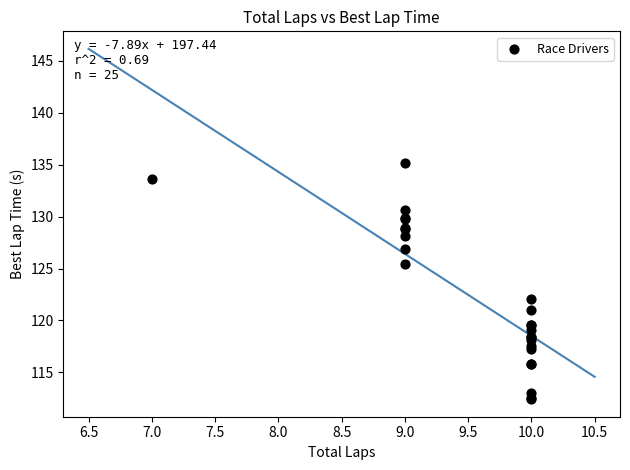

What Y value in the scatter plot is closest to 123?

122.1